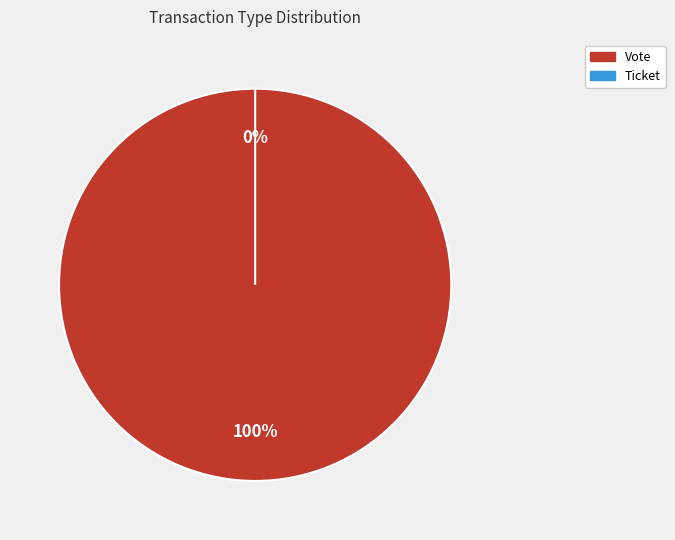

Does Ticket account for over 50% of the chart?

No